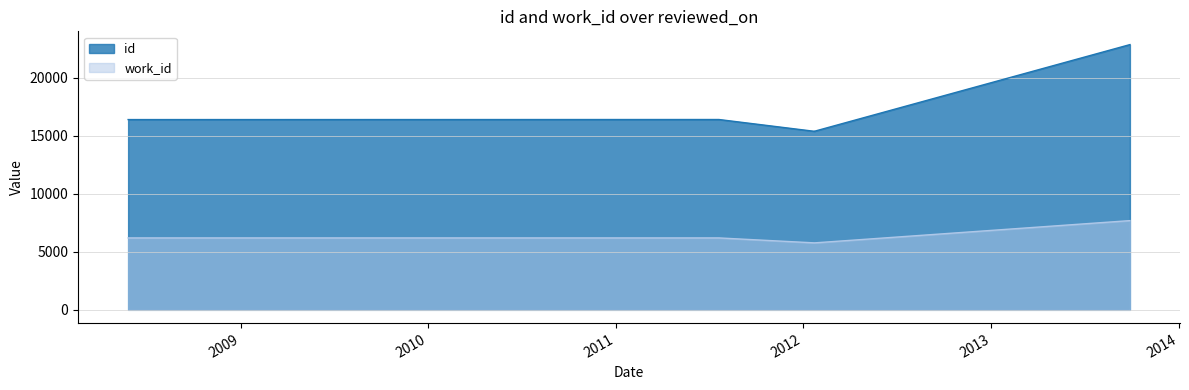

List the series in order of their overall mean, highest first.

id, work_id